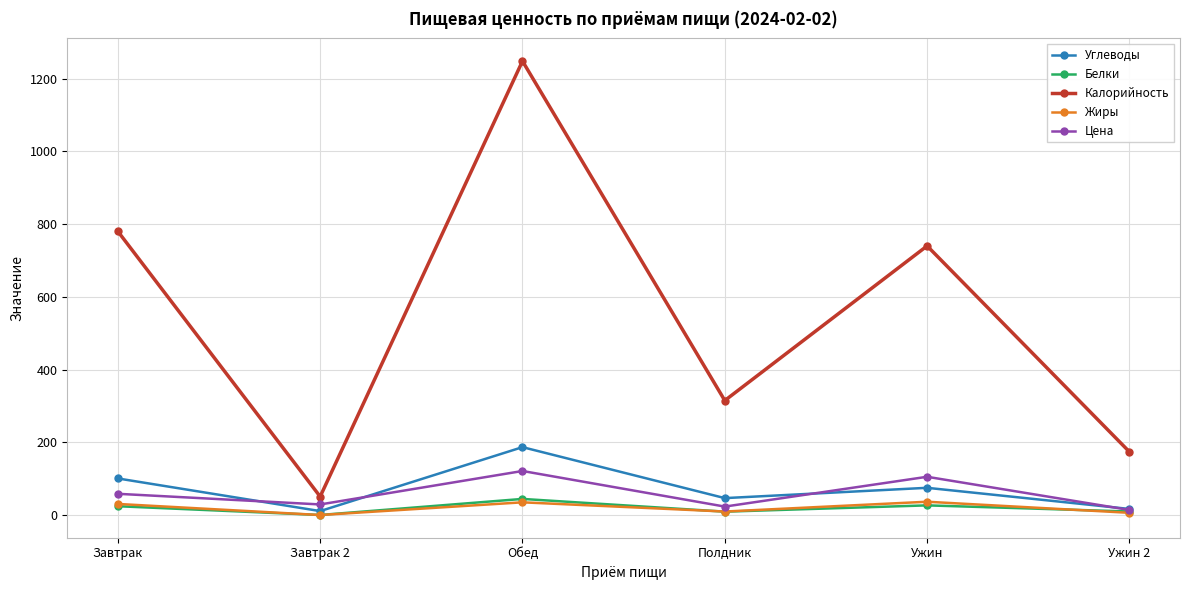

What is the average value of the Калорийность series?

551.3